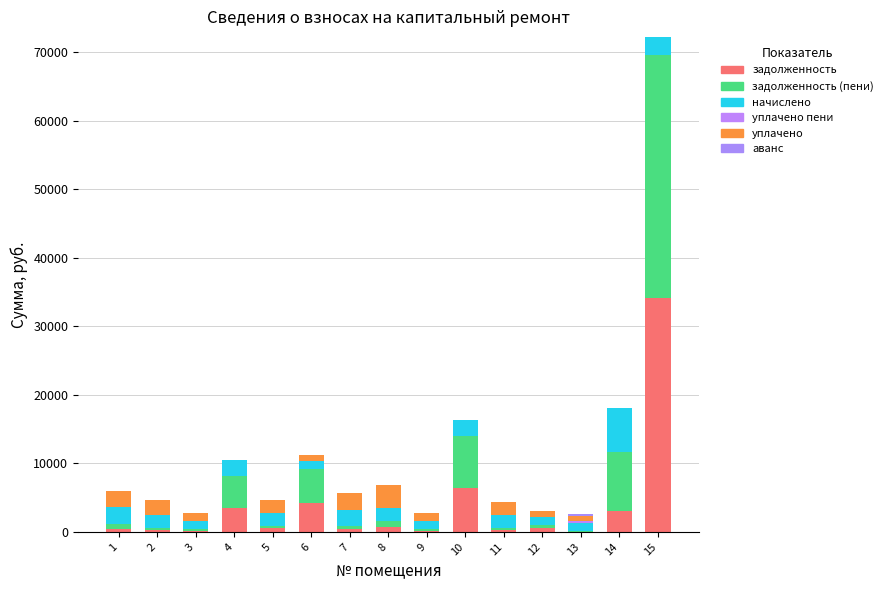

Which series has the largest total across all categories?

задолженность (пени)